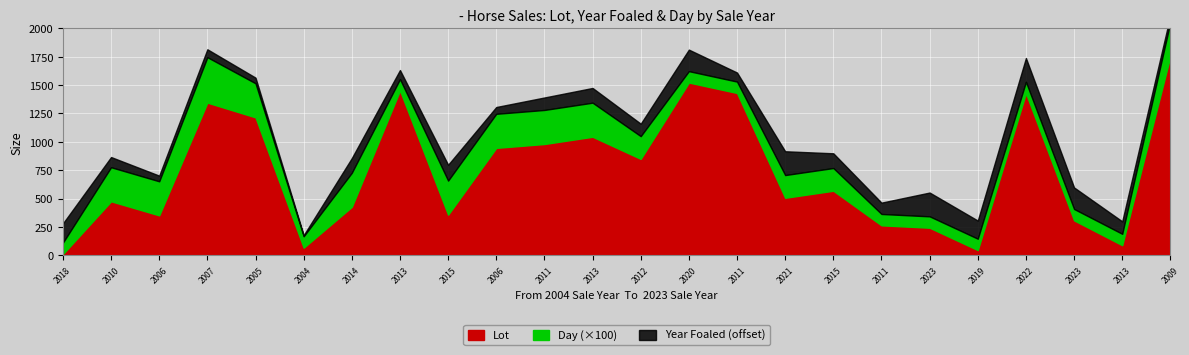

True or false: Year Foaled has more than 1 interior local peaks.

True